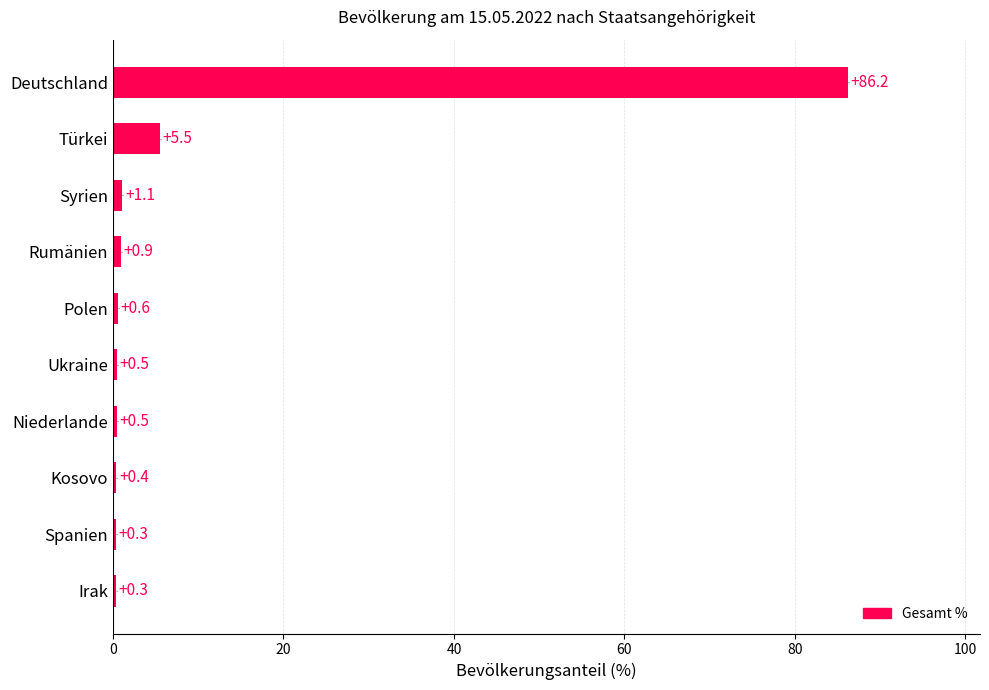

The chart shows a value of 5.5 at Türkei. True or false?

True